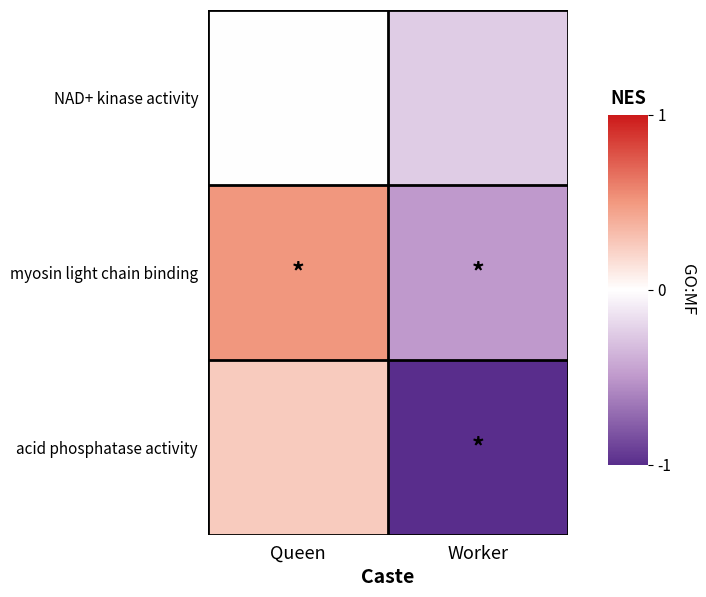

Reading left to right, what are all the values shown in this chart?

NAD+ kinase activity: Queen=0.0	Worker=-0.2
myosin light chain binding: Queen=0.5	Worker=-0.5
acid phosphatase activity: Queen=0.2	Worker=-1.0